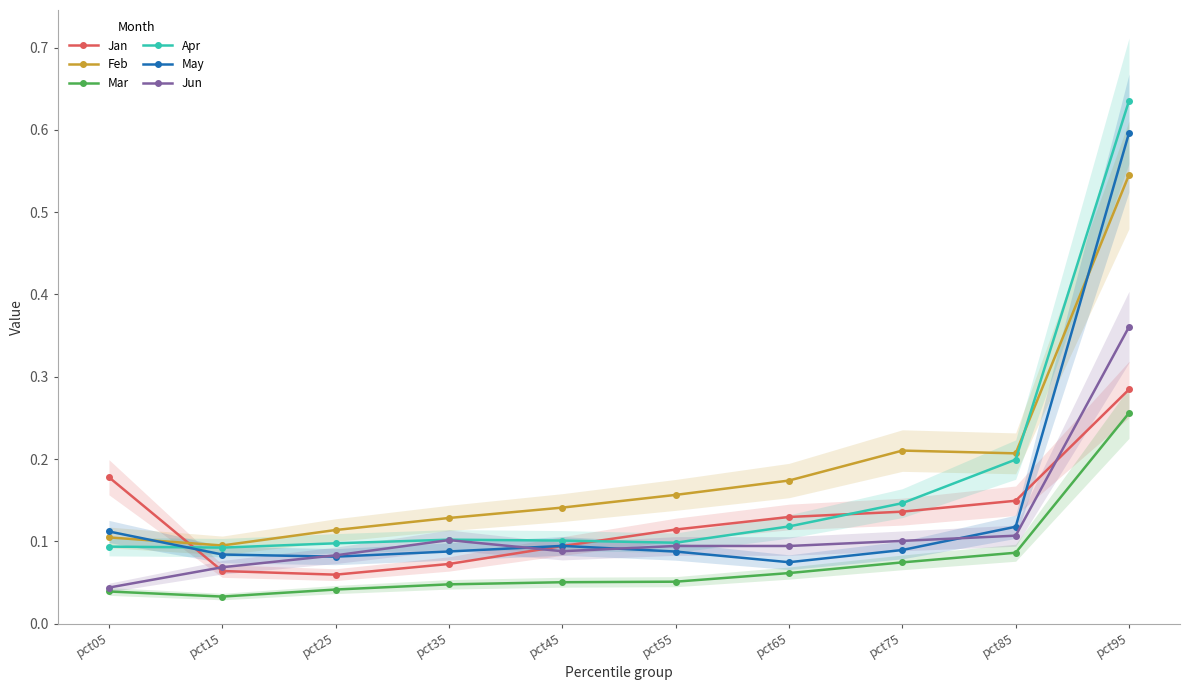

True or false: Mar and Jan intersect in this chart.

False